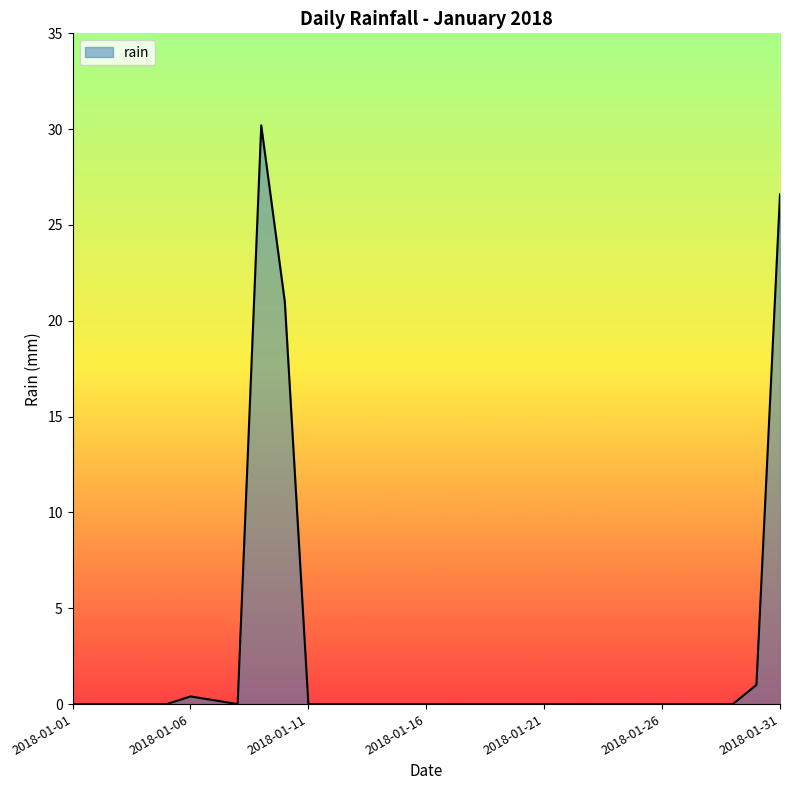

What is the difference between the maximum and minimum values?

30.2